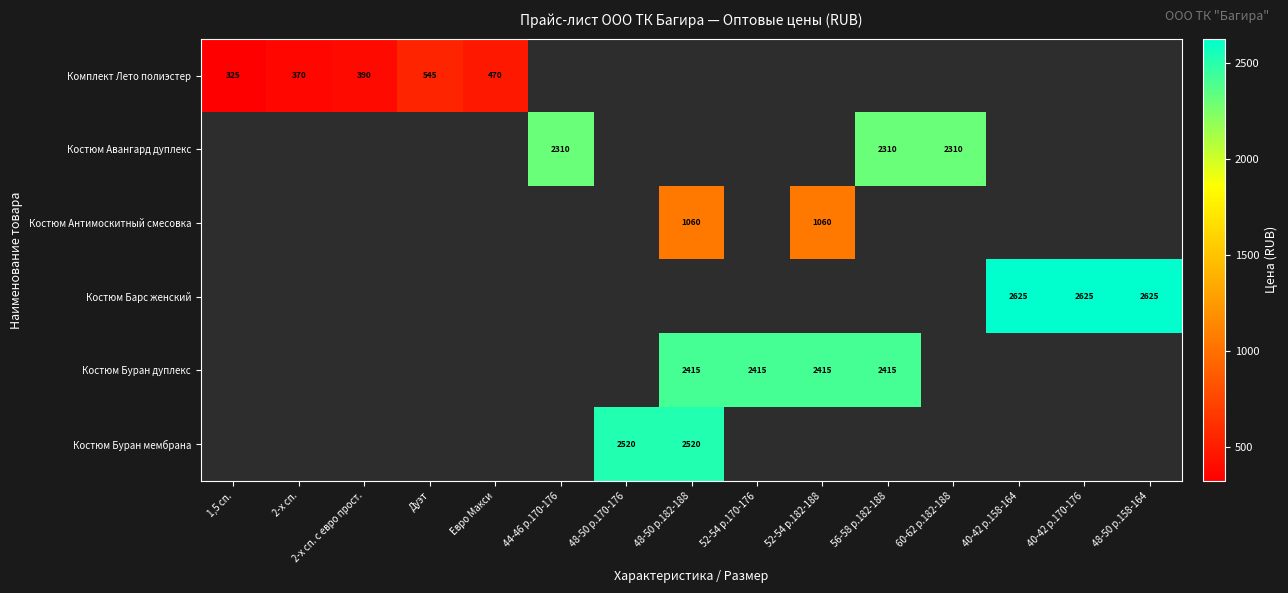

True or false: Костюм Барс женский has a value of 3728 at 40-42 р.170-176.

False